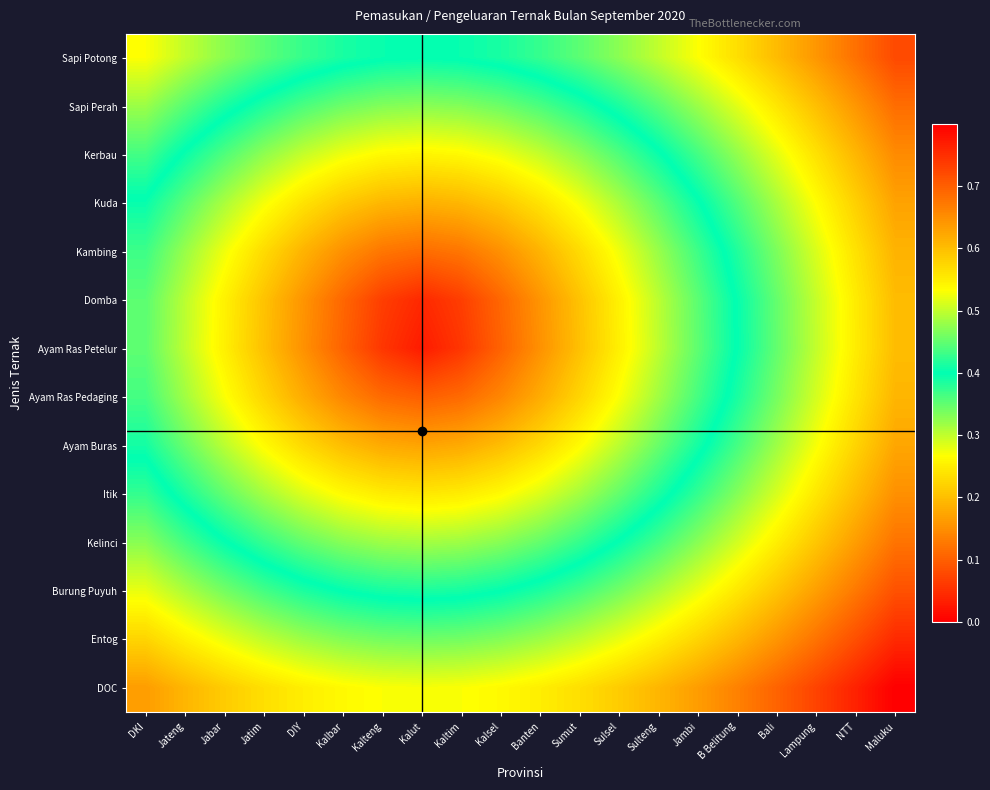

What is the spread (max minus min) of values at Maluku?

0.2